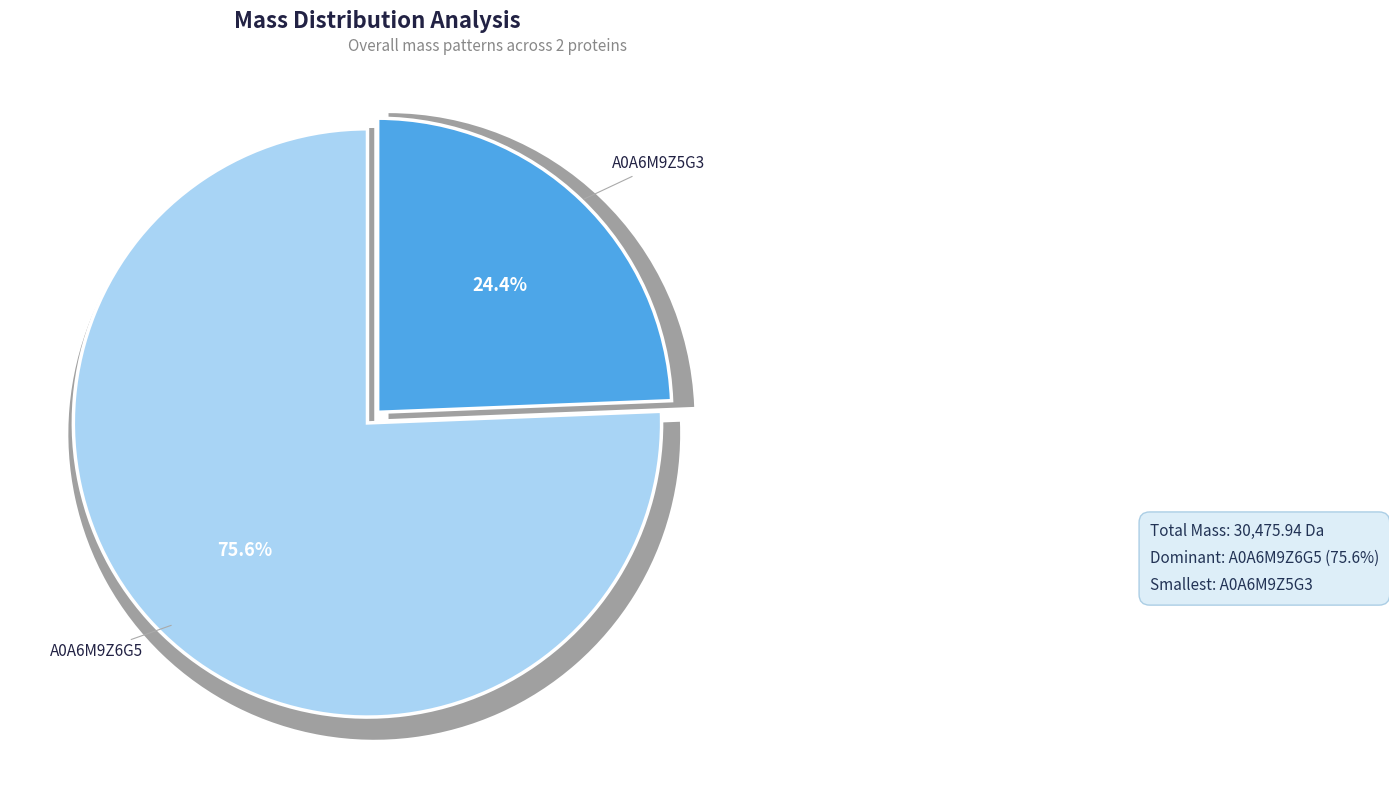

True or false: tr|A0A6M9Z5G3|A0A6M9Z5G3_9CAUD accounts for 17% of the total.

False